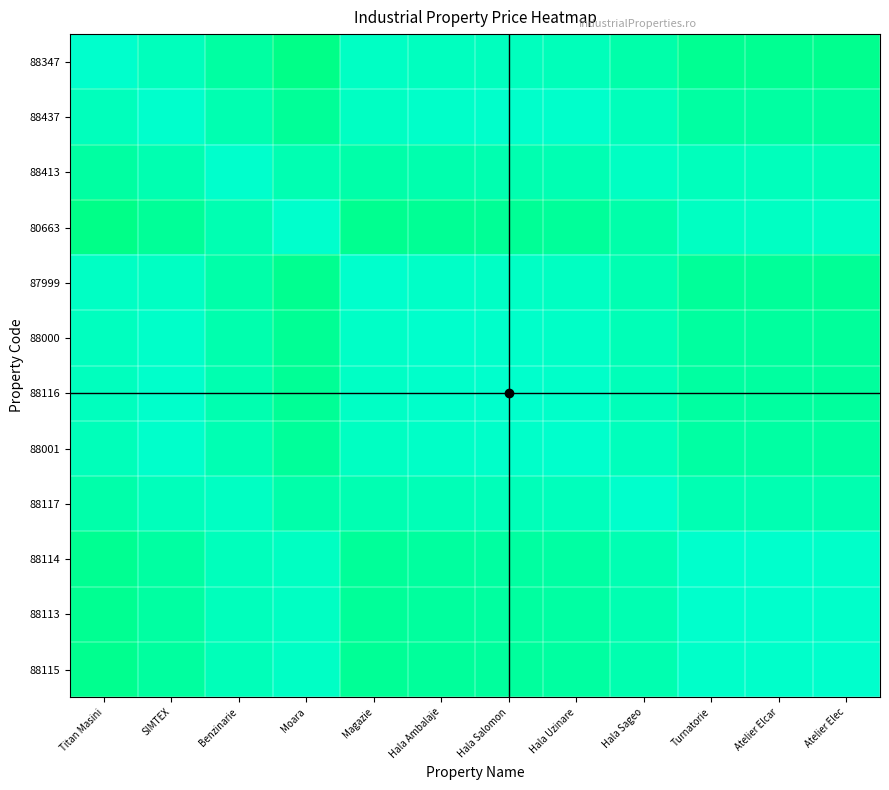

List the series in order of their peak value, lowest first.

88347, 88437, 88413, 80663, 87999, 88000, 88116, 88001, 88117, 88114, 88113, 88115